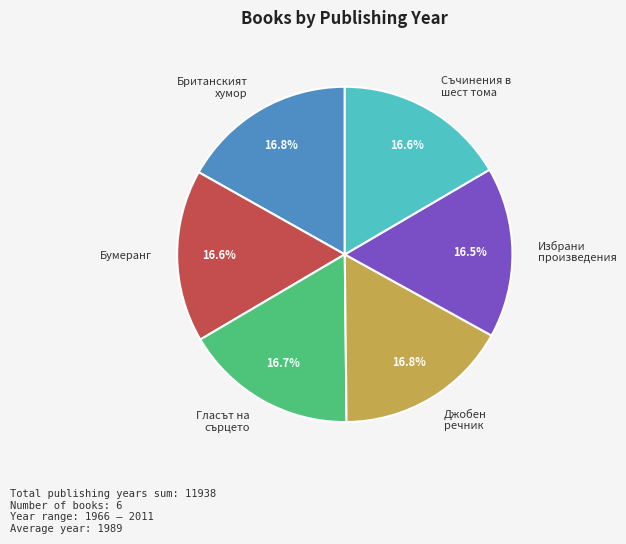

To the nearest percent, what is the average slice percentage?

17%